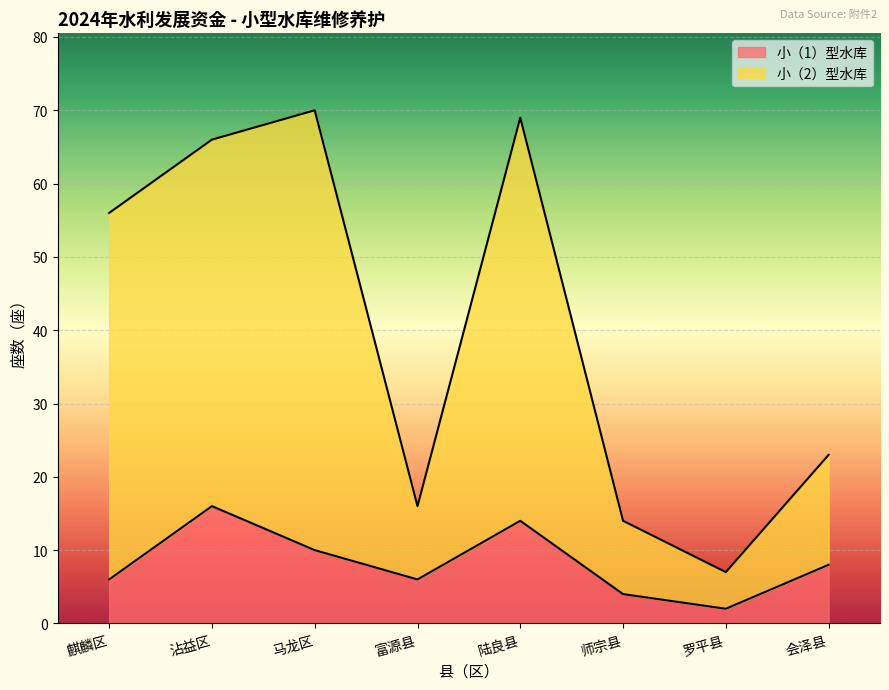

What are all the series names shown in the legend?

小（1）型水库, 小（2）型水库